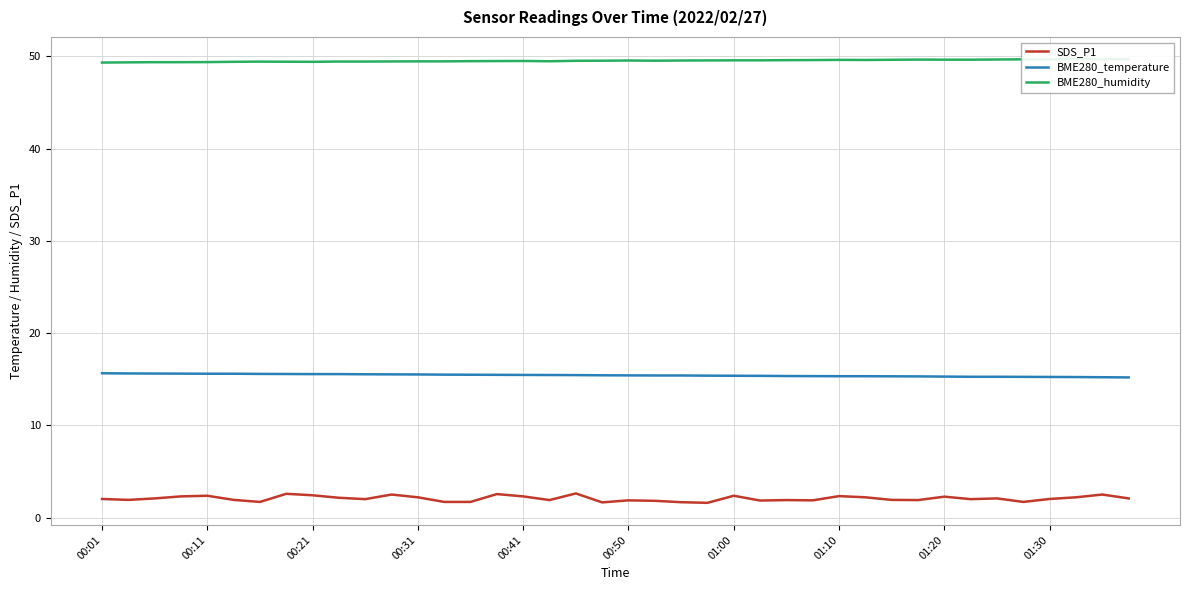

True or false: BME280_humidity and BME280_temperature intersect in this chart.

False